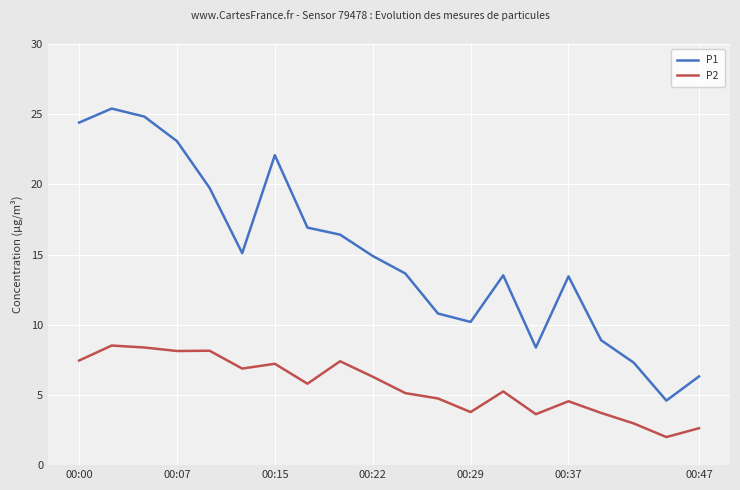

Which series has the largest total across all categories?

P1